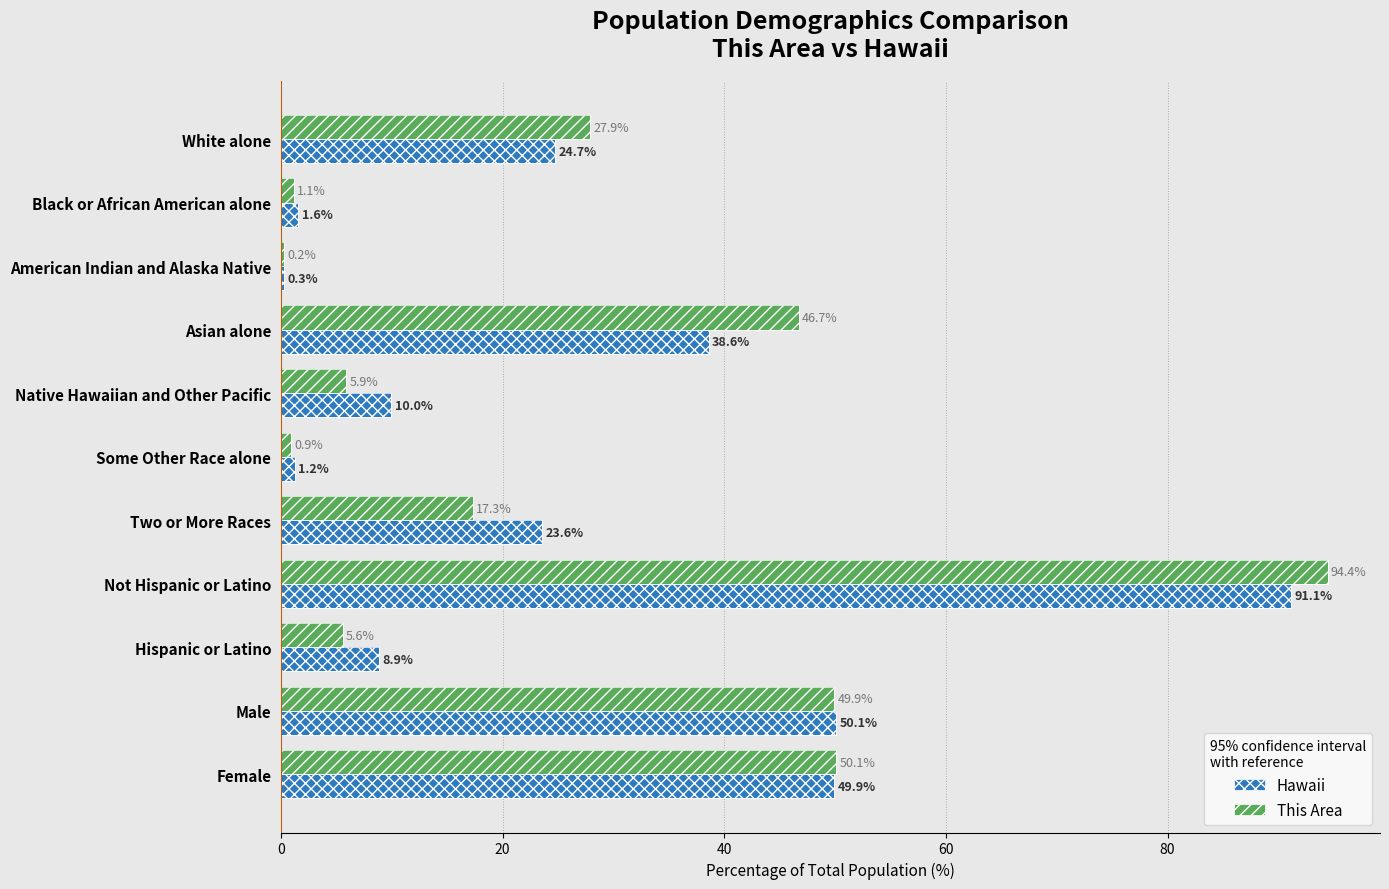

At White alone, list the series in order from largest to smallest.

This Area, Hawaii